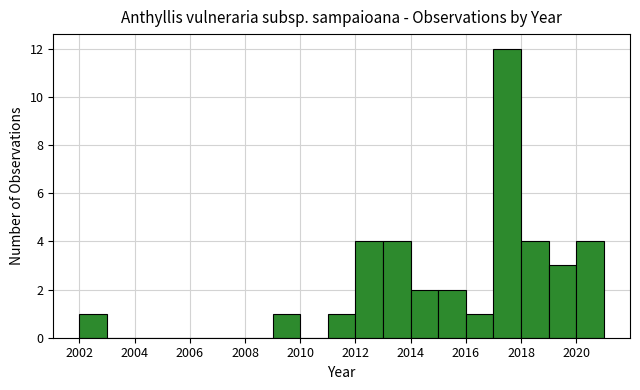

How tall is the bar that spans 2016 to 2017 on the x-axis? The values are not printed on the chart, so give them approximately, as read against the axis.

1